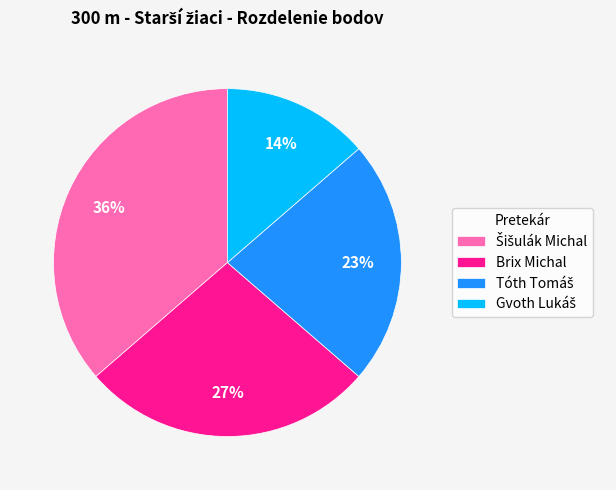

Is there any slice that represents more than half of the pie?

No